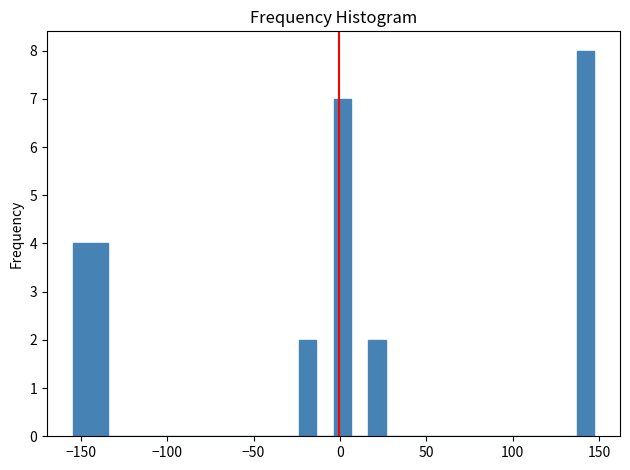

Read against the x-axis, roughly where is the centre of the tallest bar?

140